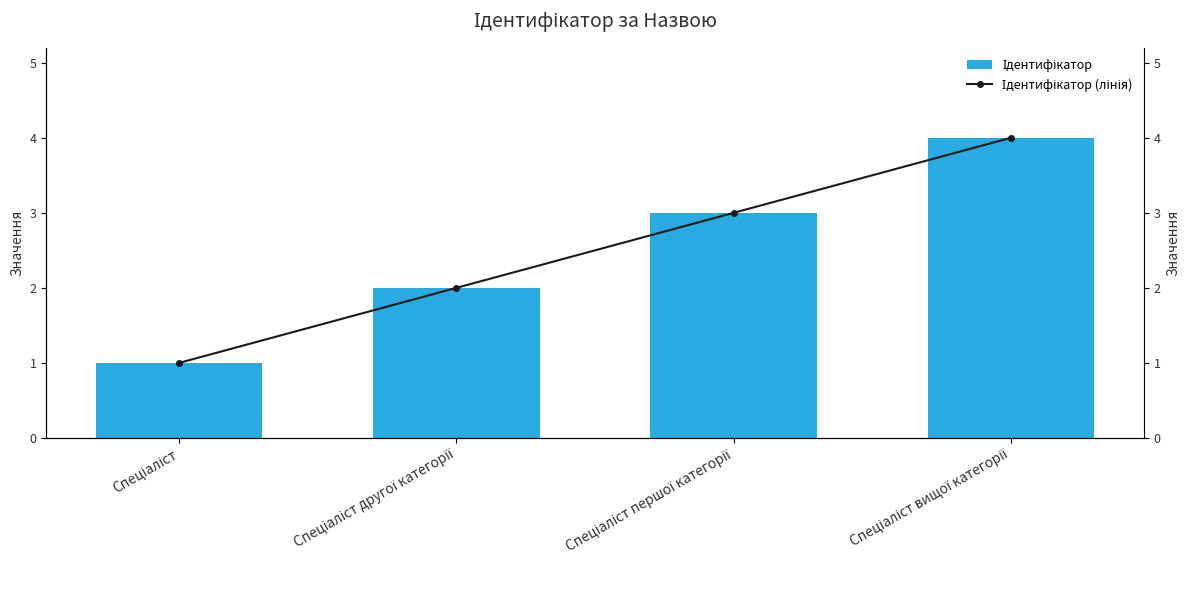

Reading left to right, extract all data points from this chart.

Ідентифікатор: 1	2	3	4
Ідентифікатор (лінія): 1	2	3	4